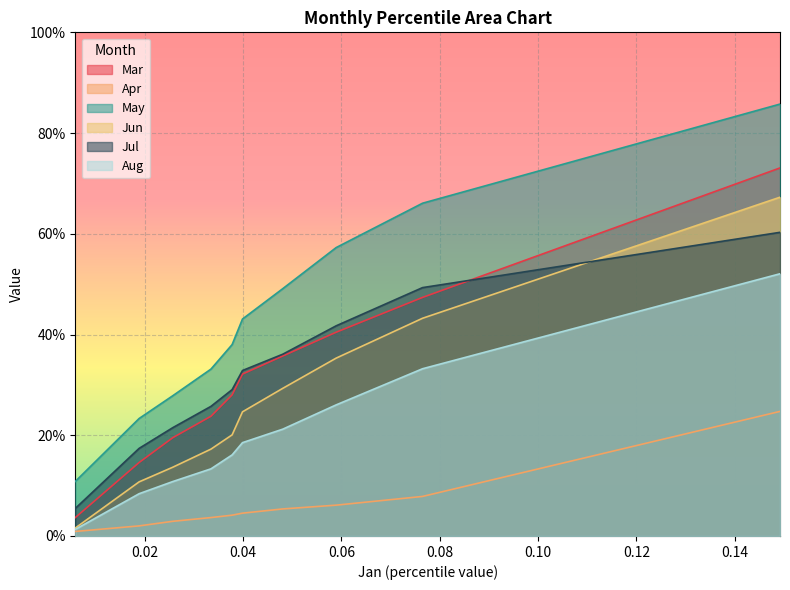

Which series changed the most between pct45 and pct65?

May